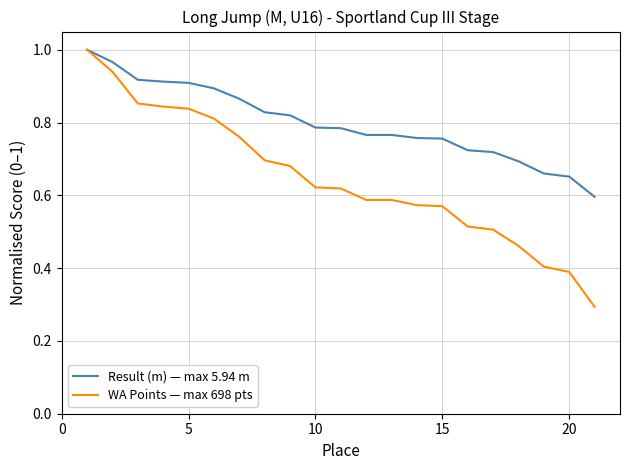

What is the lowest value of the WA Points — max 698 pts series?

0.3